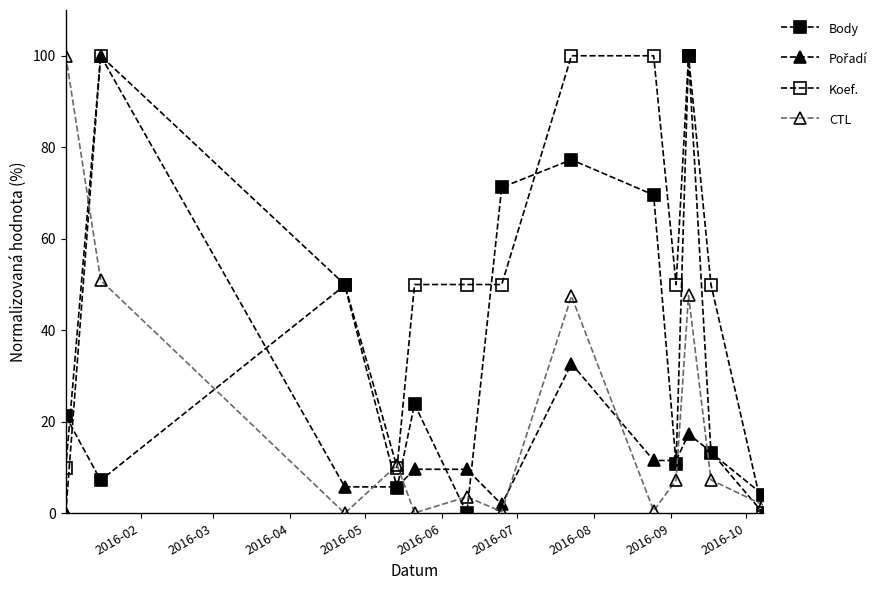

Count the number of categories in the chart.

13